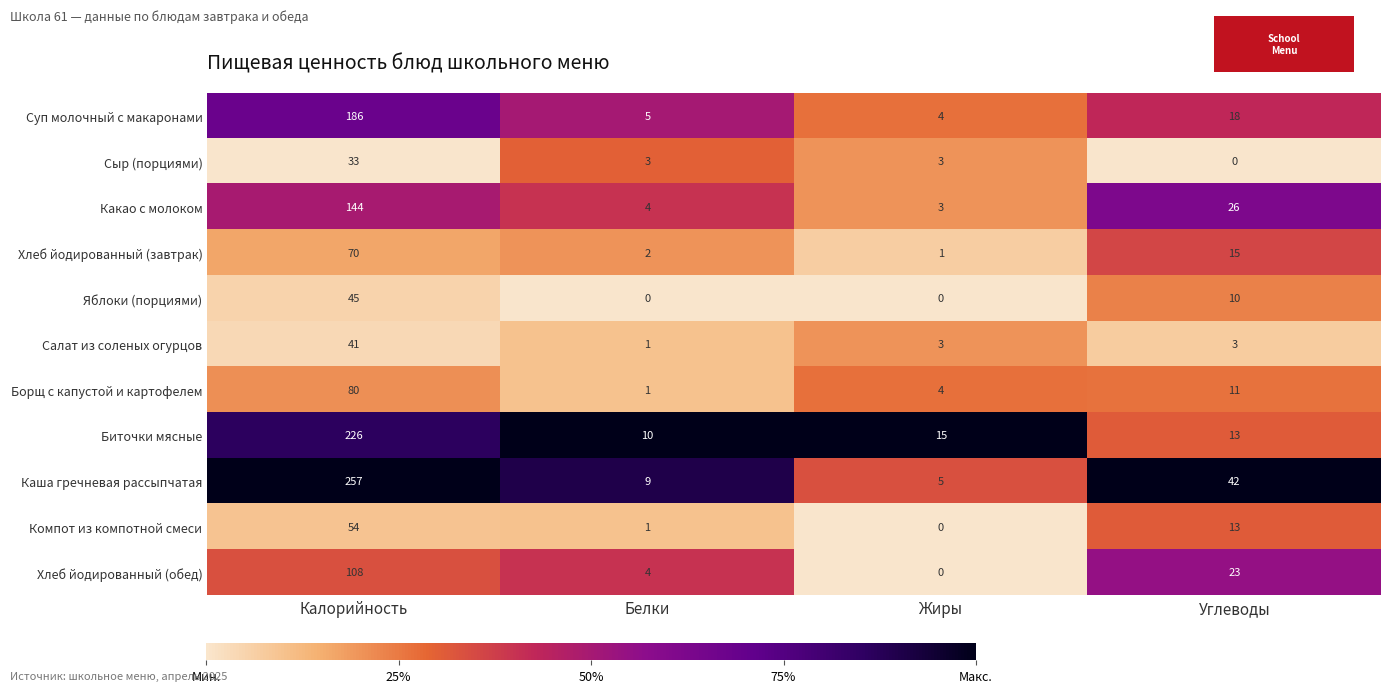

How many data points does each series have?

4